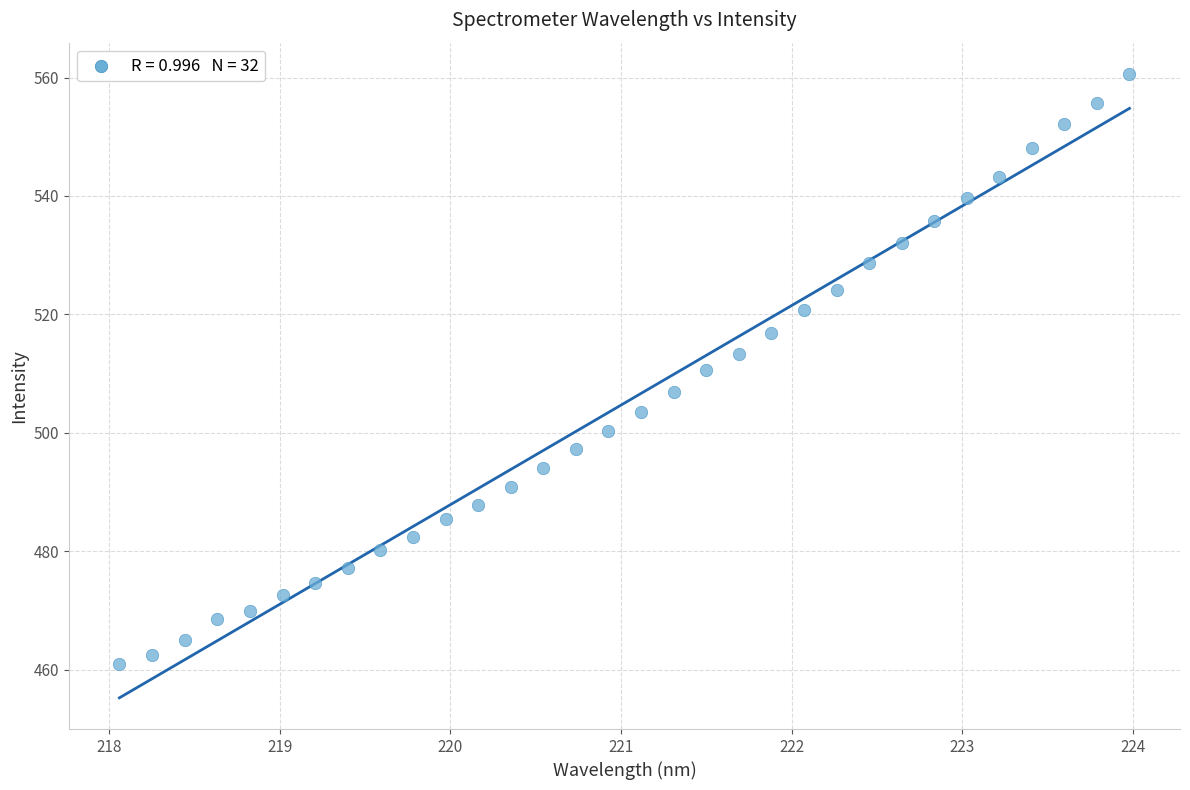

What is the range of X values (max minus min)?

5.9